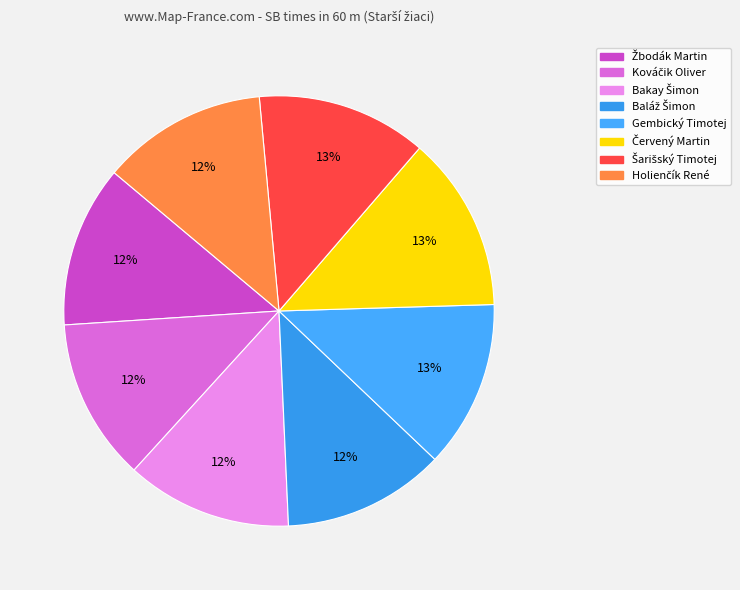

To the nearest percent, what portion does Kováčik Oliver represent?

12%